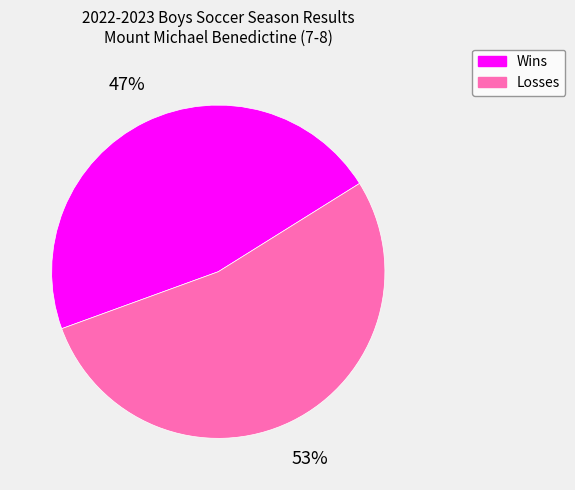

Which slice is the smallest?

Wins